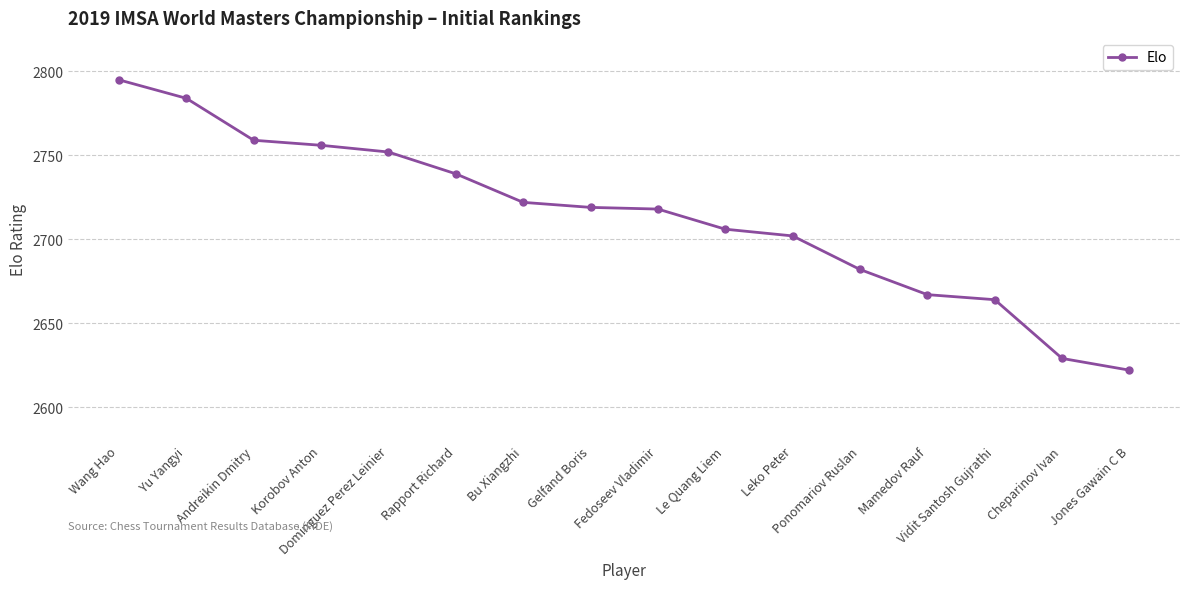

What is the greatest value displayed?

2795